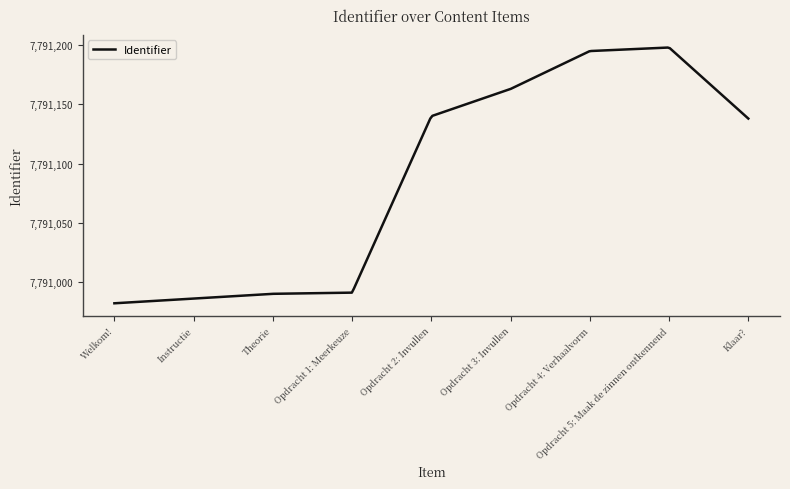

What is the smallest value displayed?

7790982.0